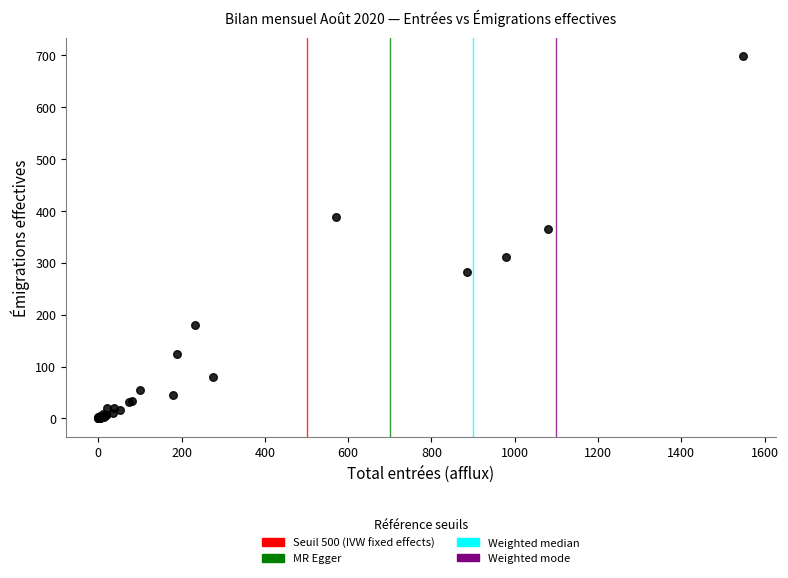

What Y value in the scatter plot is closest to 349?

366